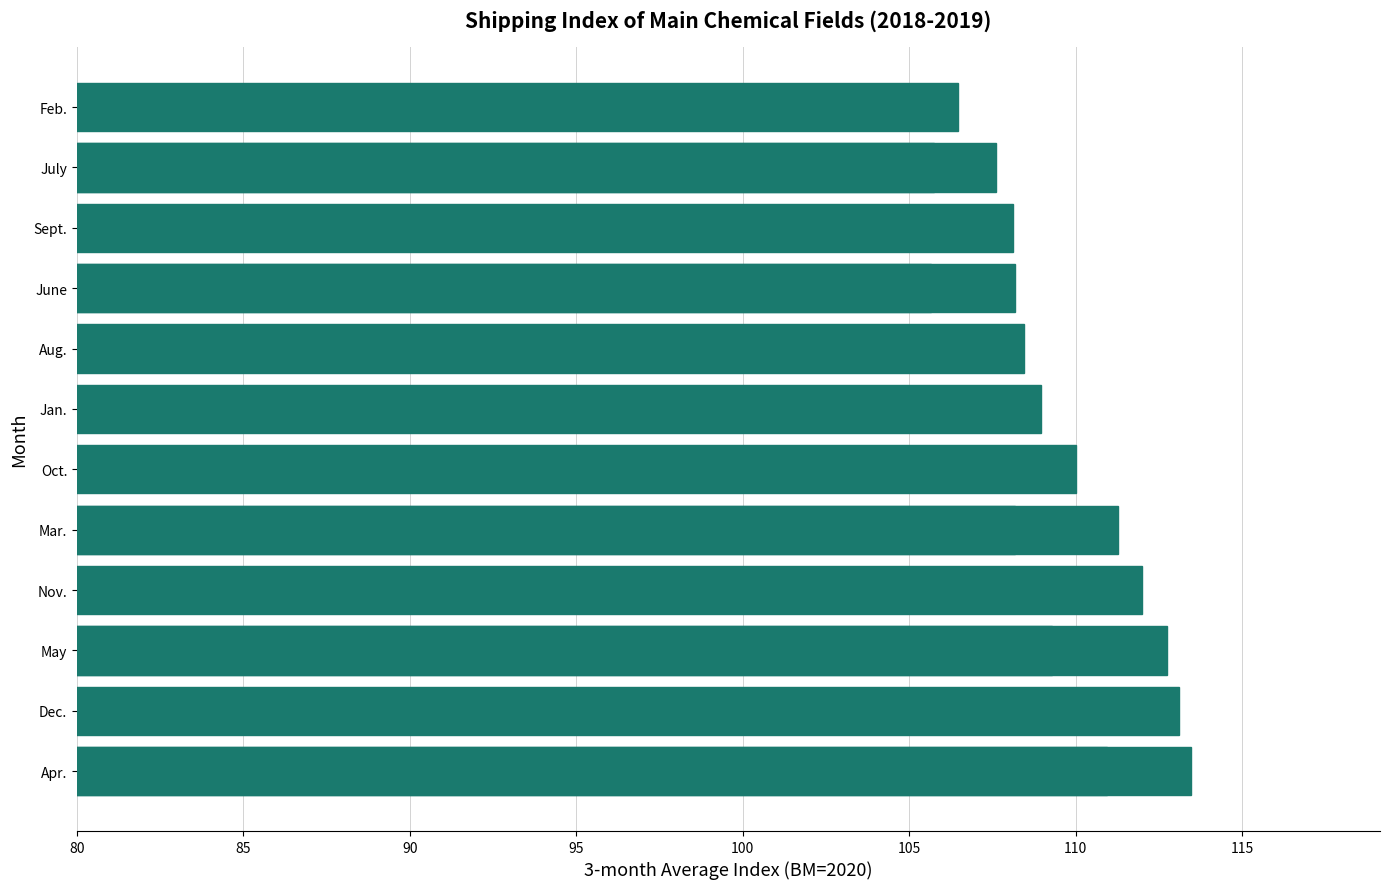

Reading left to right, extract all data points from this chart.

113.5	113.1	112.7	112.0	111.3	110.9	110.0	109.3	109.0	108.5	108.2	108.2	108.1	107.6	106.5	105.7	105.7